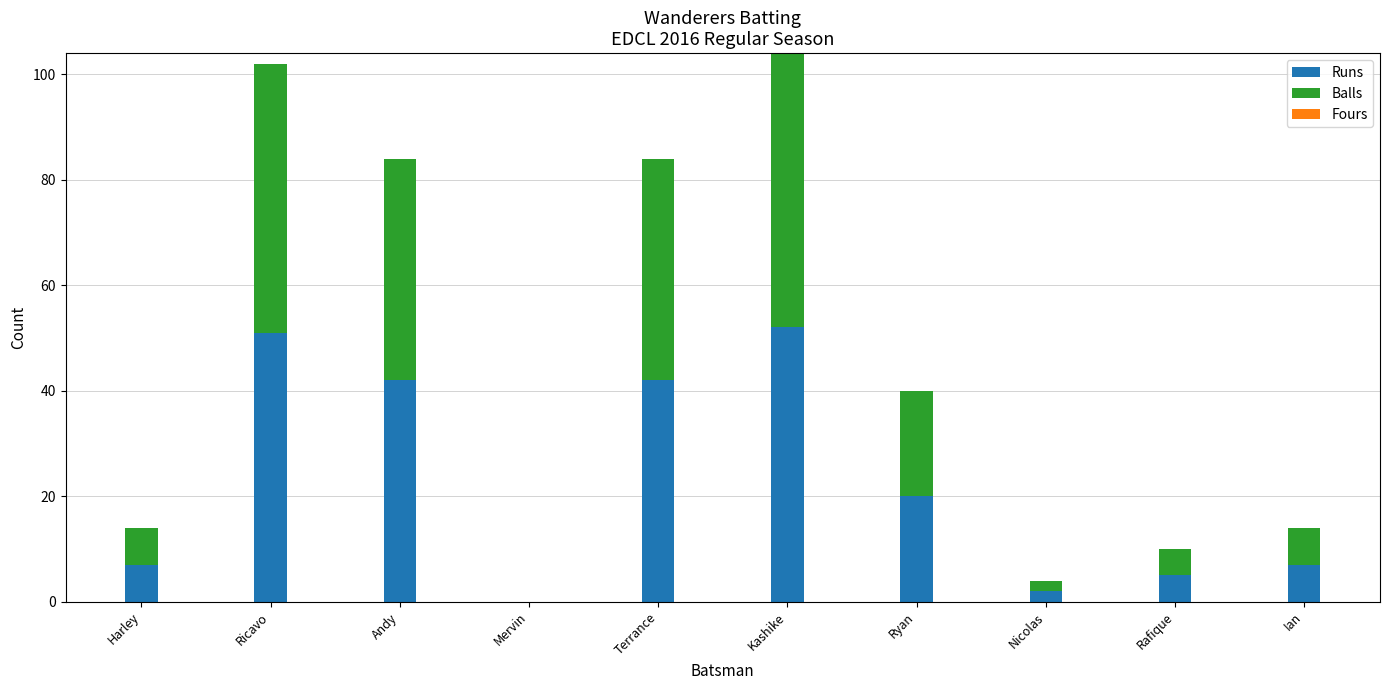

What is the total value across all series at Ricavo?

102